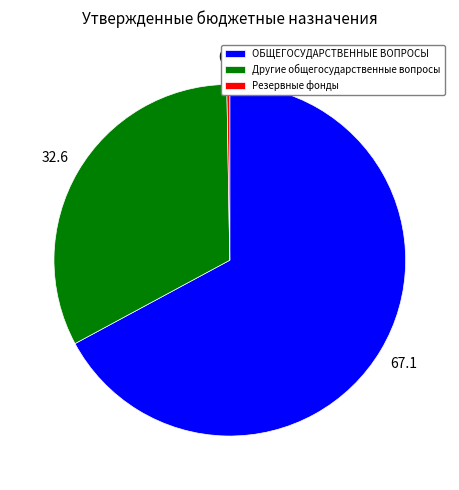

Which category has the biggest portion of the pie?

ОБЩЕГОСУДАРСТВЕННЫЕ ВОПРОСЫ